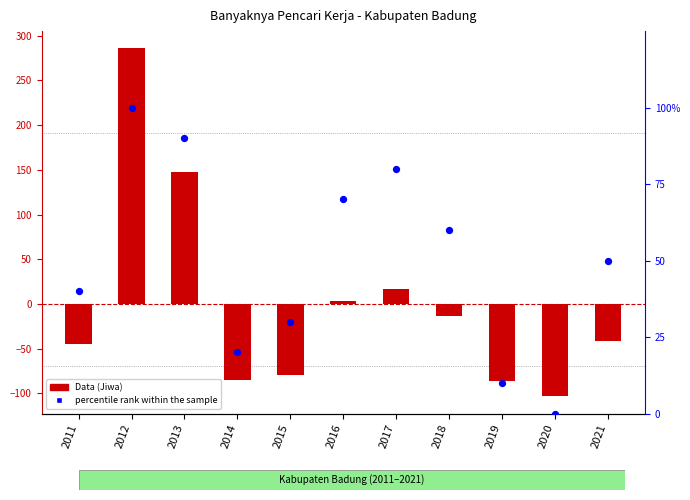

Is the value of percentile rank within the sample at 2014 greater than the value of Data (Jiwa) at 2015?

Yes